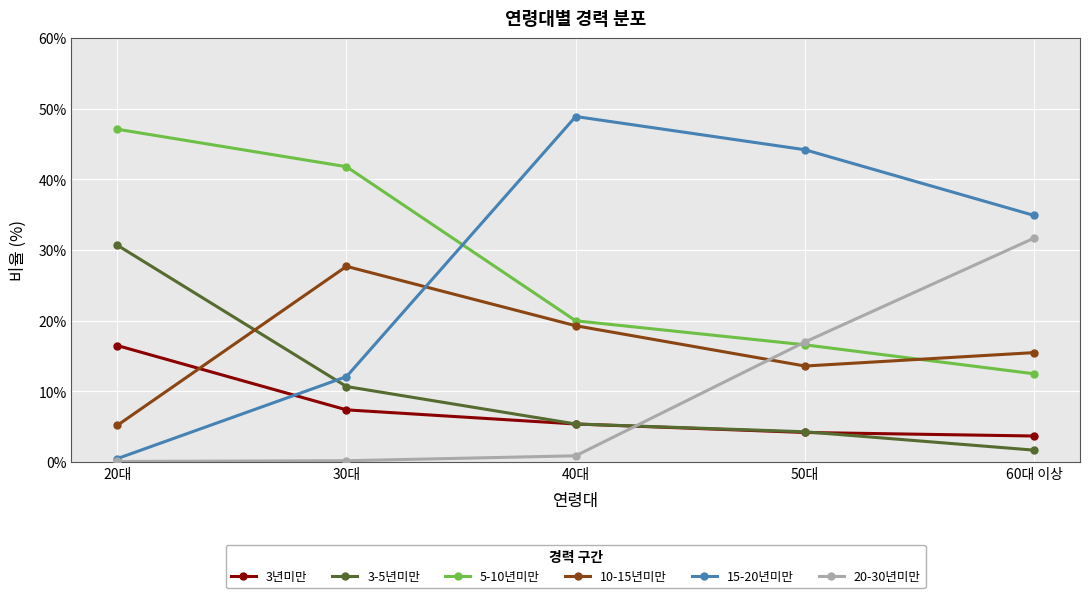

True or false: 5-10년미만 has a value of 11.5 at 40대.

False